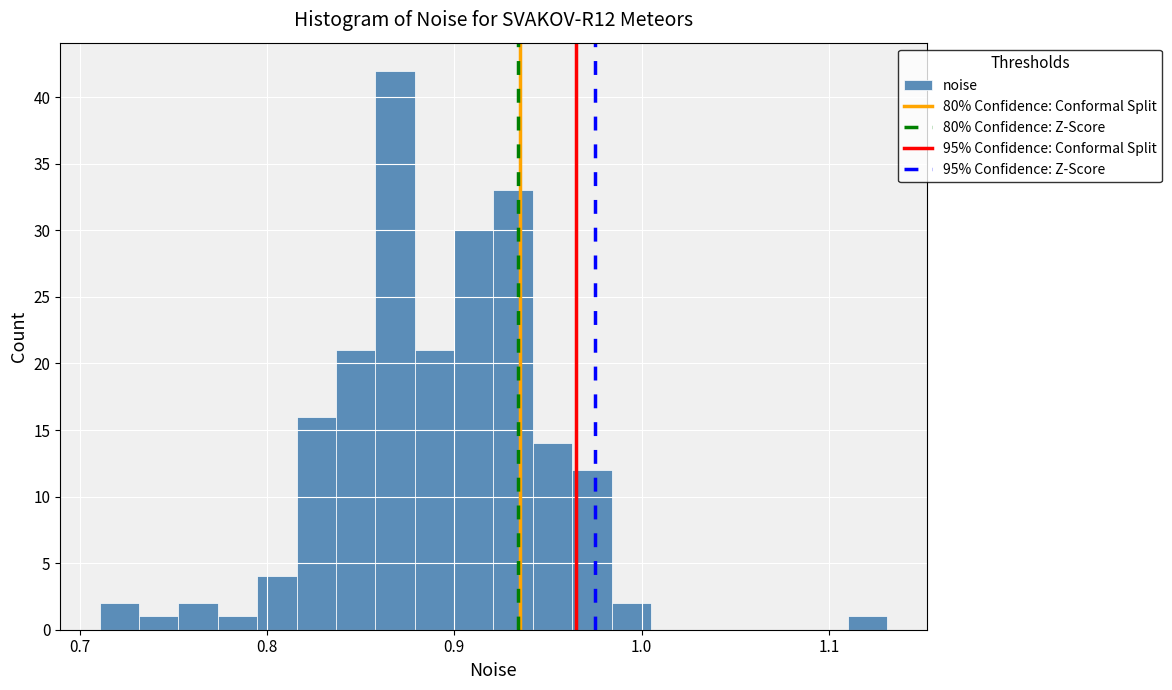

Read against the x-axis, roughly where is the centre of the tallest bar?

0.87